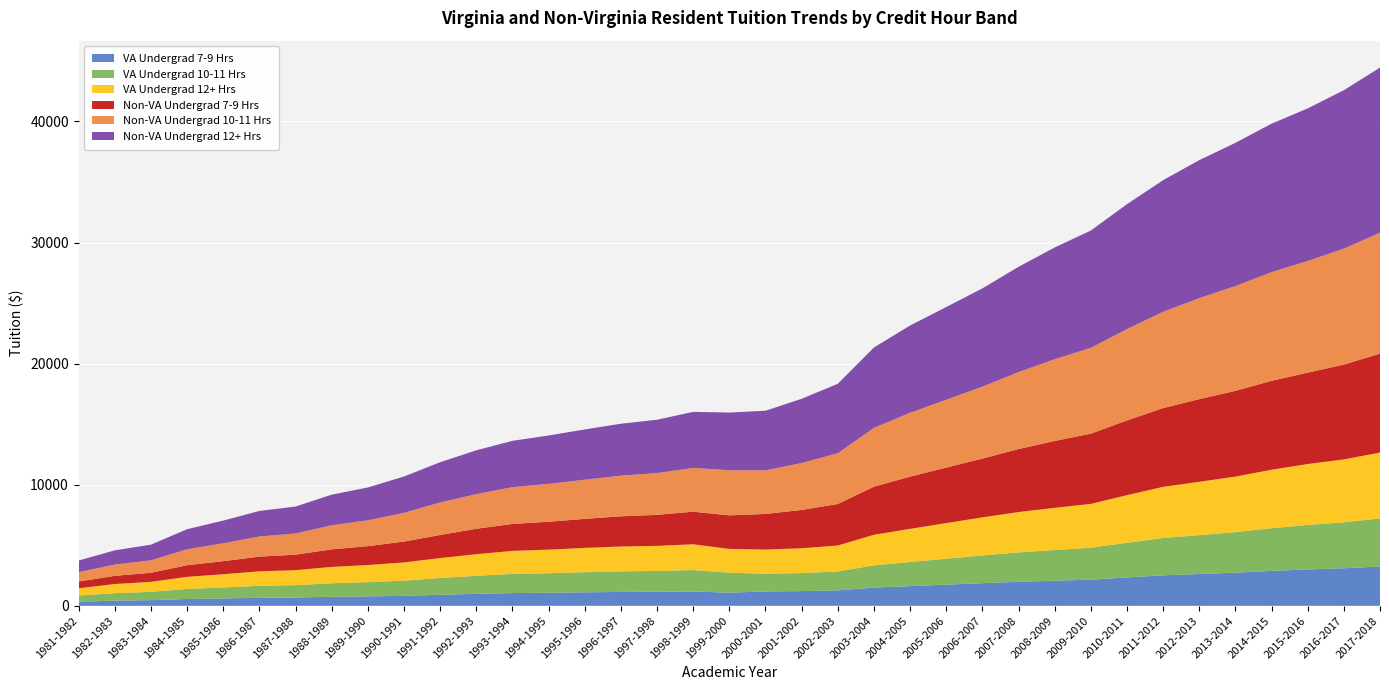

Reading left to right, transcribe all the data shown in this chart.

VA Undergrad 7-9 Hrs: 1981-1982=343	1982-1983=424	1983-1984=467	1984-1985=564	1985-1986=608	1986-1987=664	1987-1988=685	1988-1989=744	1989-1990=779	1990-1991=827	1991-1992=911	1992-1993=991	1993-1994=1054	1994-1995=1076	1995-1996=1117	1996-1997=1147	1997-1998=1158	1998-1999=1187	1999-2000=1085	2000-2001=1189	2001-2002=1216	2002-2003=1275	2003-2004=1503	2004-2005=1629	2005-2006=1751	2006-2007=1872	2007-2008=1985	2008-2009=2075	2009-2010=2159	2010-2011=2344	2011-2012=2520	2012-2013=2628	2013-2014=2738	2014-2015=2884	2015-2016=3005	2016-2017=3103	2017-2018=3249
VA Undergrad 10-11 Hrs: 1981-1982=503	1982-1983=624	1983-1984=686	1984-1985=828	1985-1986=907	1986-1987=991	1987-1988=1024	1988-1989=1119	1989-1990=1174	1990-1991=1251	1991-1992=1385	1992-1993=1486	1993-1994=1585	1994-1995=1614	1995-1996=1660	1996-1997=1701	1997-1998=1721	1998-1999=1768	1999-2000=1653	2000-2001=1458	2001-2002=1491	2002-2003=1563	2003-2004=1838	2004-2005=1990	2005-2006=2140	2006-2007=2289	2007-2008=2427	2008-2009=2536	2009-2010=2638	2010-2011=2864	2011-2012=3080	2012-2013=3212	2013-2014=3346	2014-2015=3525	2015-2016=3673	2016-2017=3792	2017-2018=3971
VA Undergrad 12+ Hrs: 1981-1982=605	1982-1983=753	1983-1984=830	1984-1985=1003	1985-1986=1095	1986-1987=1196	1987-1988=1236	1988-1989=1351	1989-1990=1417	1990-1991=1508	1991-1992=1649	1992-1993=1788	1993-1994=1899	1994-1995=1950	1995-1996=2007	1996-1997=2052	1997-1998=2074	1998-1999=2128	1999-2000=1963	2000-2001=2000	2001-2002=2047	2002-2003=2144	2003-2004=2529	2004-2005=2738	2005-2006=2943	2006-2007=3145	2007-2008=3333	2008-2009=3482	2009-2010=3622	2010-2011=3930	2011-2012=4224	2012-2013=4404	2013-2014=4588	2014-2015=4831	2015-2016=5033	2016-2017=5195	2017-2018=5439
Non-VA Undergrad 7-9 Hrs: 1981-1982=559	1982-1983=676	1983-1984=746	1984-1985=960	1985-1986=1076	1986-1987=1213	1987-1988=1279	1988-1989=1450	1989-1990=1557	1990-1991=1721	1991-1992=1906	1992-1993=2099	1993-1994=2224	1994-1995=2304	1995-1996=2396	1996-1997=2494	1997-1998=2562	1998-1999=2690	1999-2000=2770	2000-2001=2940	2001-2002=3165	2002-2003=3426	2003-2004=3968	2004-2005=4312	2005-2006=4582	2006-2007=4856	2007-2008=5201	2008-2009=5523	2009-2010=5799	2010-2011=6173	2011-2012=6507	2012-2013=6824	2013-2014=7082	2014-2015=7342	2015-2016=7546	2016-2017=7835	2017-2018=8169
Non-VA Undergrad 10-11 Hrs: 1981-1982=767	1982-1983=932	1983-1984=1027	1984-1985=1312	1985-1986=1479	1986-1987=1662	1987-1988=1750	1988-1989=1991	1989-1990=2134	1990-1991=2373	1991-1992=2683	1992-1993=2860	1993-1994=3040	1994-1995=3126	1995-1996=3238	1996-1997=3355	1997-1998=3446	1998-1999=3617	1999-2000=3724	2000-2001=3600	2001-2002=3875	2002-2003=4194	2003-2004=4857	2004-2005=5270	2005-2006=5600	2006-2007=5935	2007-2008=6358	2008-2009=6751	2009-2010=7087	2010-2011=7545	2011-2012=7953	2012-2013=8341	2013-2014=8655	2014-2015=8974	2015-2016=9222	2016-2017=9576	2017-2018=9984
Non-VA Undergrad 12+ Hrs: 1981-1982=965	1982-1983=1173	1983-1984=1295	1984-1985=1663	1985-1986=1875	1986-1987=2111	1987-1988=2226	1988-1989=2527	1989-1990=2713	1990-1991=3002	1991-1992=3325	1992-1993=3620	1993-1994=3825	1994-1995=3997	1995-1996=4147	1996-1997=4290	1997-1998=4408	1998-1999=4628	1999-2000=4766	2000-2001=4925	2001-2002=5303	2002-2003=5736	2003-2004=6640	2004-2005=7210	2005-2006=7661	2006-2007=8118	2007-2008=8693	2008-2009=9229	2009-2010=9688	2010-2011=10312	2011-2012=10869	2012-2013=11398	2013-2014=11827	2014-2015=12261	2015-2016=12600	2016-2017=13082	2017-2018=13639